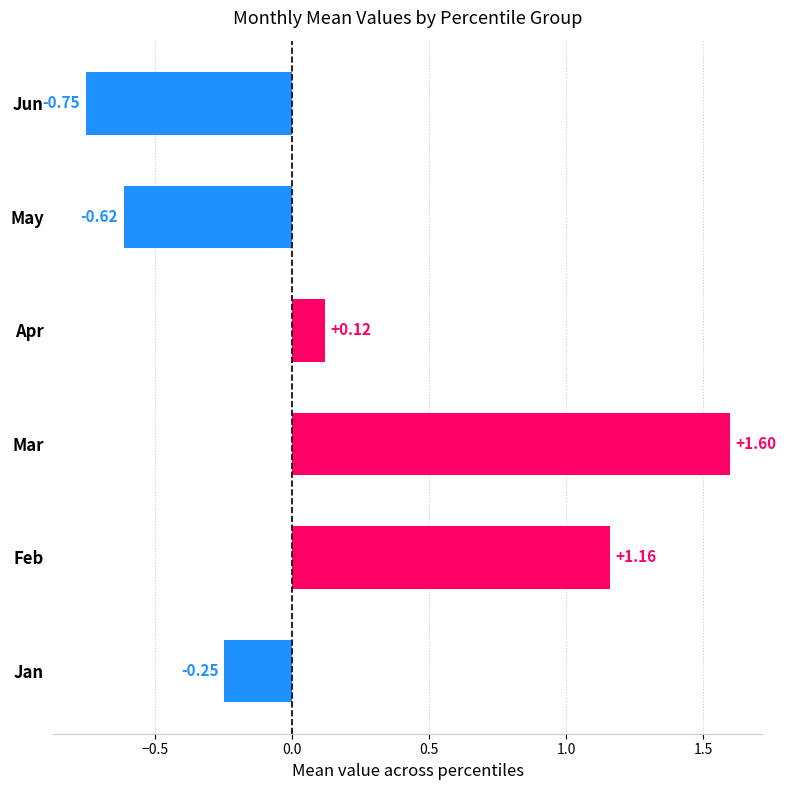

What is the sum of all values?

1.3